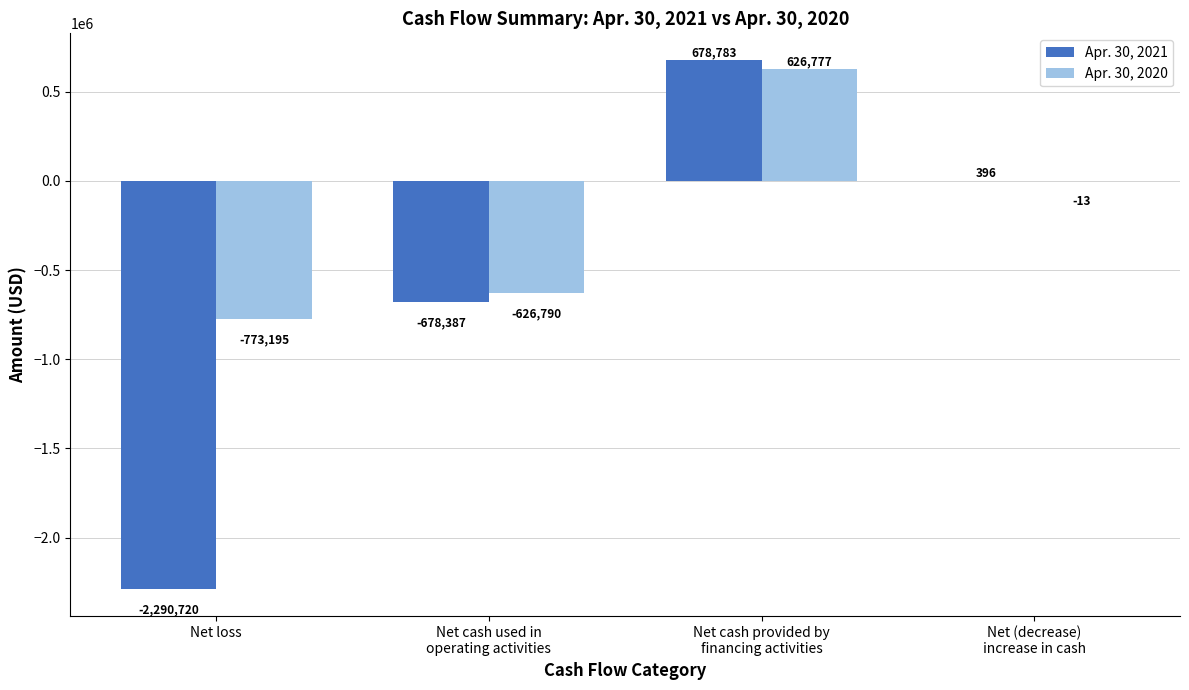

Reading left to right, transcribe all the data shown in this chart.

Apr. 30, 2021: Net loss=-2290720	Net cash used in
operating activities=-678387	Net cash provided by
financing activities=678783	Net (decrease)
increase in cash=396
Apr. 30, 2020: Net loss=-773195	Net cash used in
operating activities=-626790	Net cash provided by
financing activities=626777	Net (decrease)
increase in cash=-13